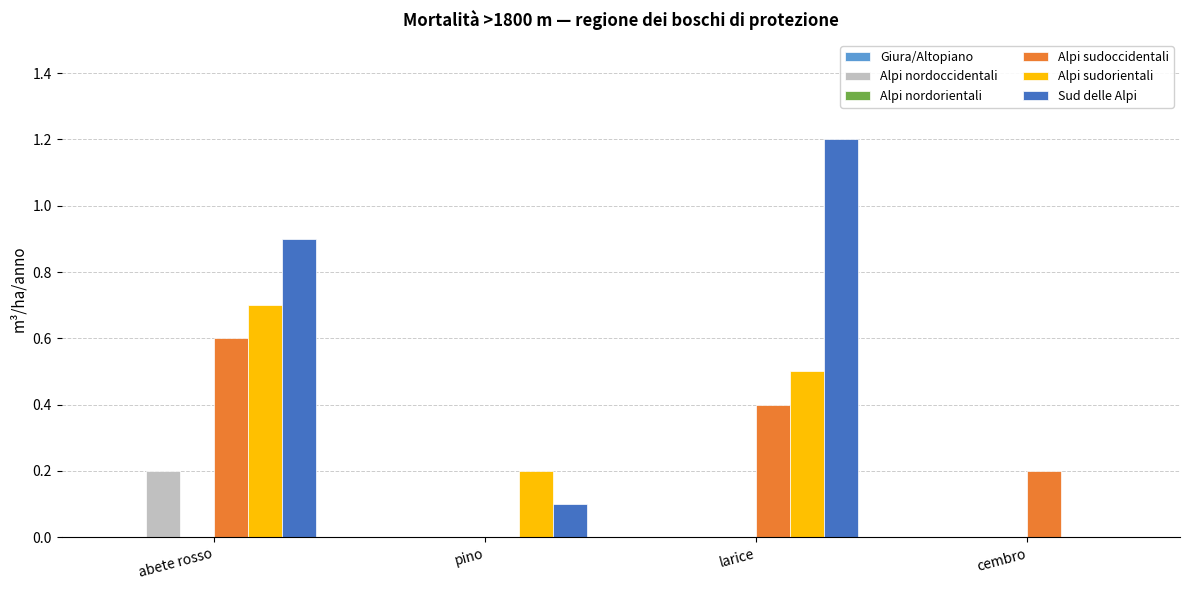

What is the total value across all series at pino?

0.3